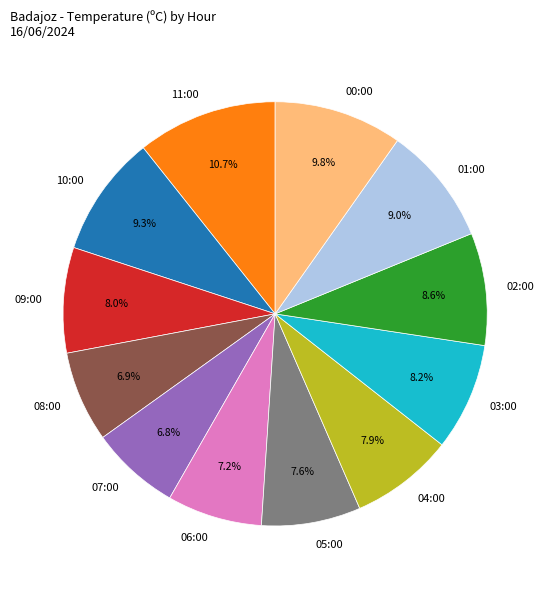

What percentage is NOT represented by 00:00?

90.2%